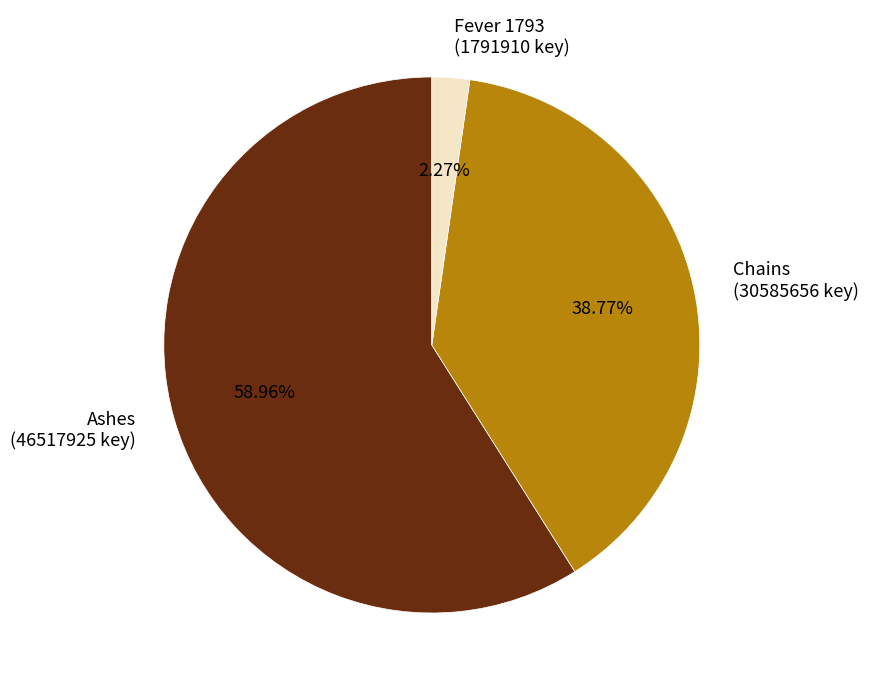

Rank the categories by value from lowest to highest.

Fever 1793 (1791910 key), Chains (30585656 key), Ashes (46517925 key)